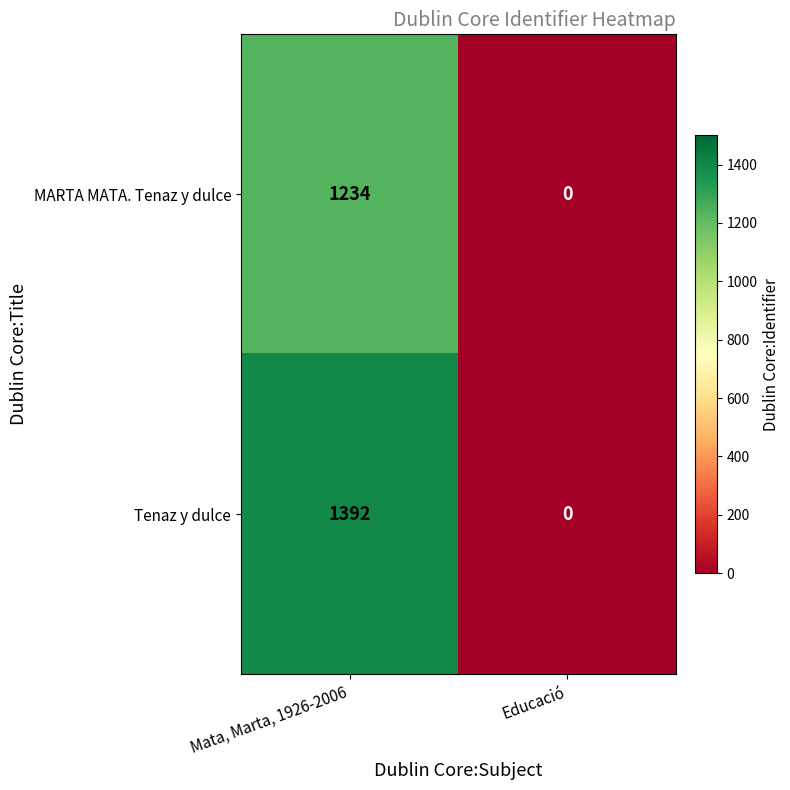

How many series are shown in this chart?

2